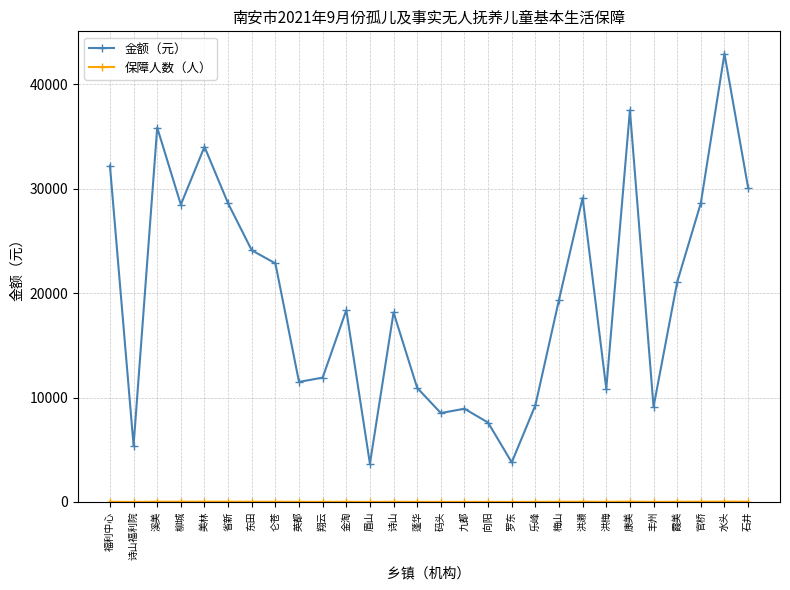

What is the maximum value shown in the chart?

42921